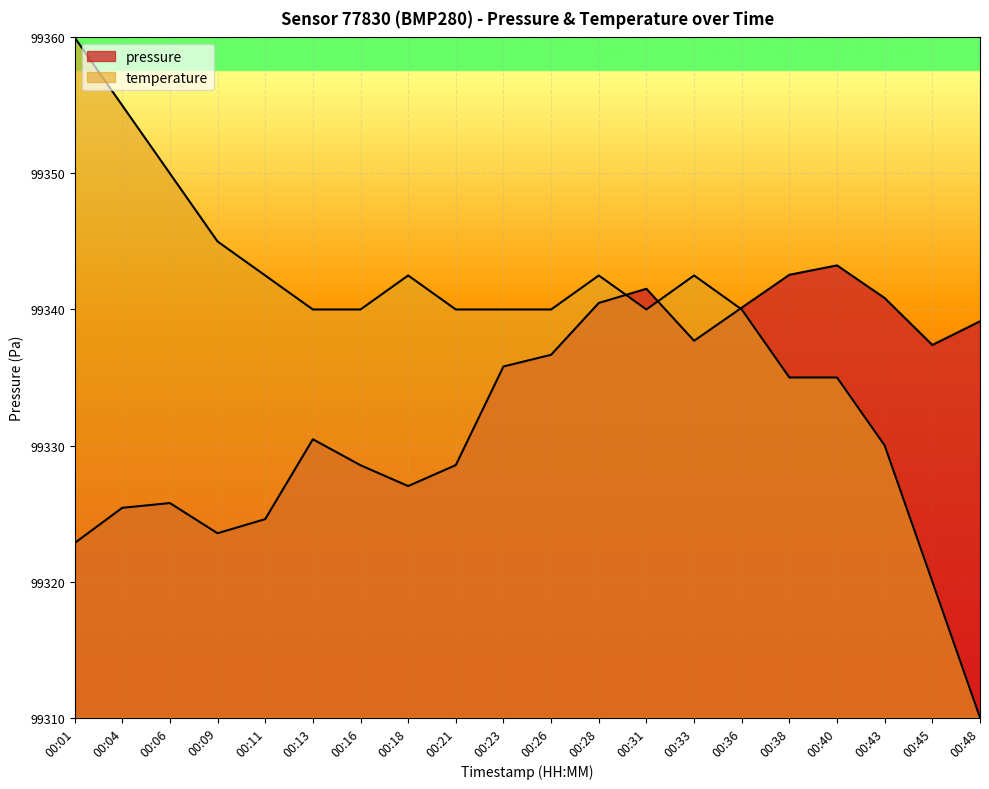

Does the chart display data point markers on the line(s)?

No